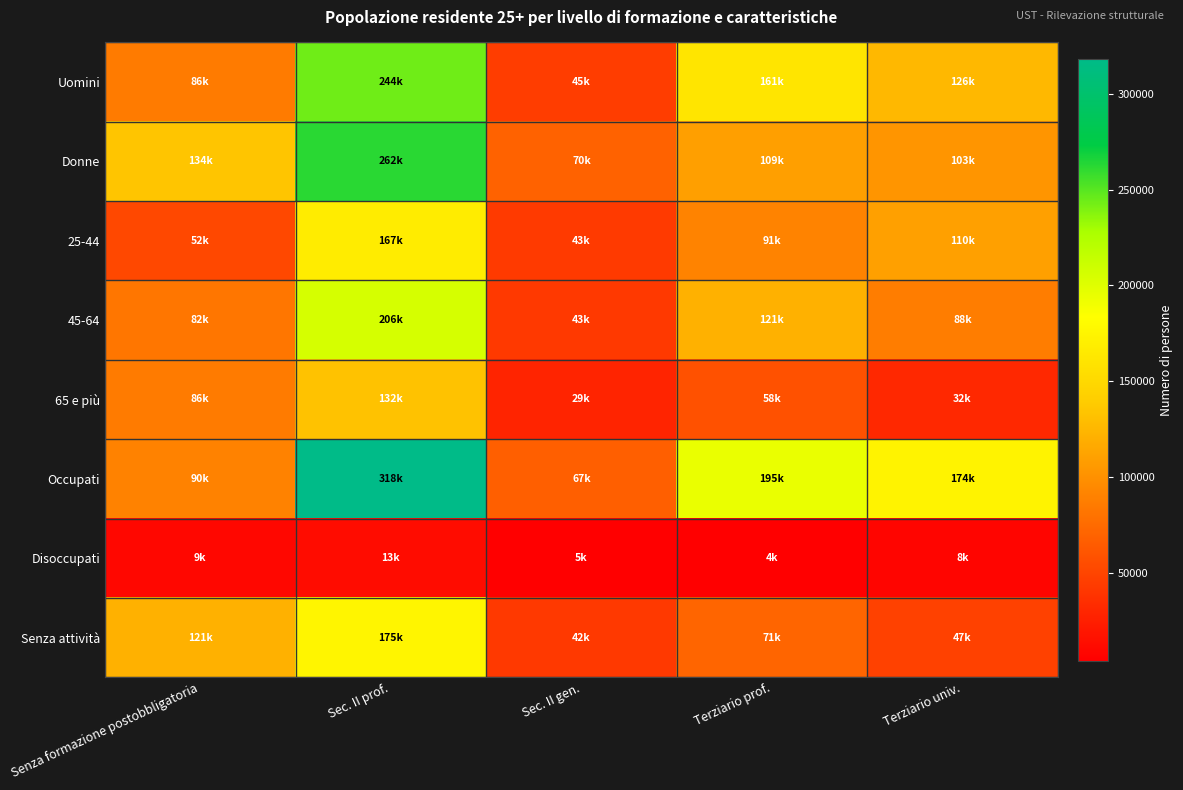

Reading left to right, what are all the values shown in this chart?

Uomini: Senza formazione postobbligatoria=85973.6	Sec. II prof.=243748.9	Sec. II gen.=44725.0	Terziario prof.=160740.3	Terziario univ.=125799.9
Donne: Senza formazione postobbligatoria=134476.3	Sec. II prof.=261816.4	Sec. II gen.=69616.7	Terziario prof.=109260.7	Terziario univ.=103433.3
25-44: Senza formazione postobbligatoria=52052.5	Sec. II prof.=167389.7	Sec. II gen.=43254.0	Terziario prof.=90815.7	Terziario univ.=110176.8
45-64: Senza formazione postobbligatoria=82341.8	Sec. II prof.=205683.8	Sec. II gen.=42514.9	Terziario prof.=121361.9	Terziario univ.=87521.2
65 e più: Senza formazione postobbligatoria=86055.6	Sec. II prof.=132491.8	Sec. II gen.=28572.7	Terziario prof.=57823.4	Terziario univ.=31535.2
Occupati: Senza formazione postobbligatoria=90001.1	Sec. II prof.=318239.7	Sec. II gen.=67439.9	Terziario prof.=194908.7	Terziario univ.=173854.0
Disoccupati: Senza formazione postobbligatoria=9102.0	Sec. II prof.=12507.4	Sec. II gen.=4563.5	Terziario prof.=4102.5	Terziario univ.=7995.4
Senza attività: Senza formazione postobbligatoria=121346.8	Sec. II prof.=174818.2	Sec. II gen.=42338.3	Terziario prof.=70989.9	Terziario univ.=47383.7